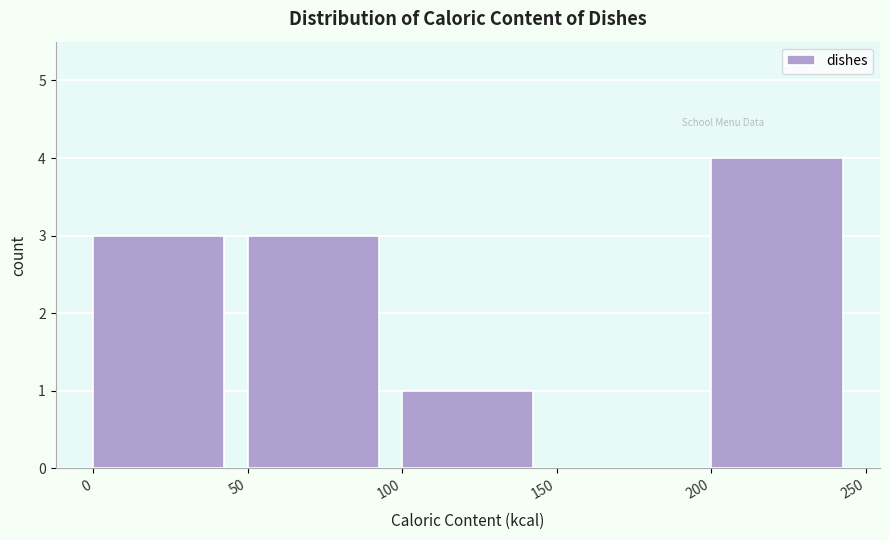

How tall is the bar that spans 50 to 100 on the x-axis? The values are not printed on the chart, so give them approximately, as read against the axis.

3